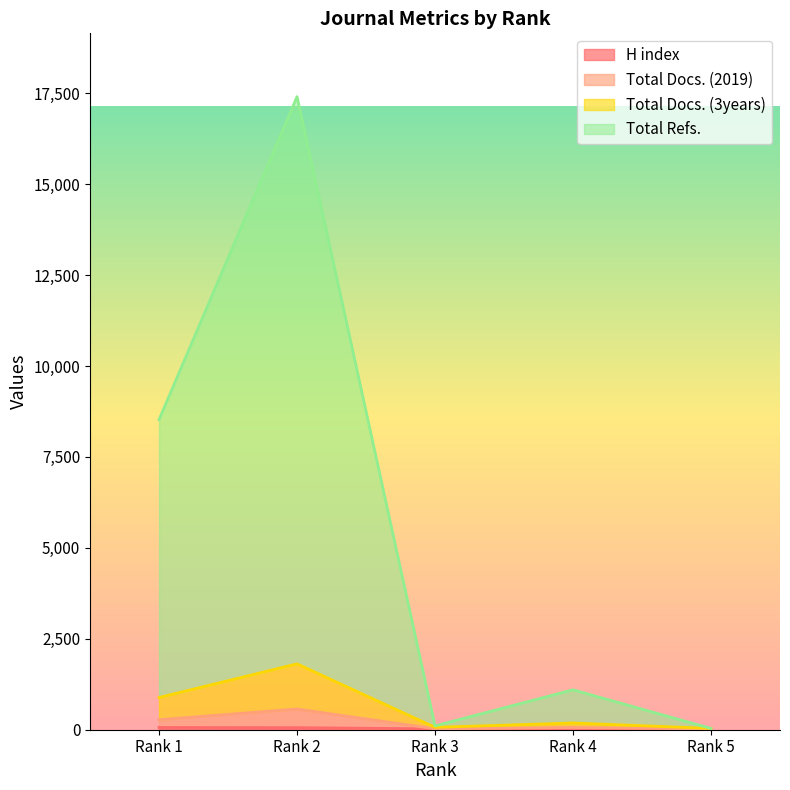

What is the spread (max minus min) of values at Rank 3?

82